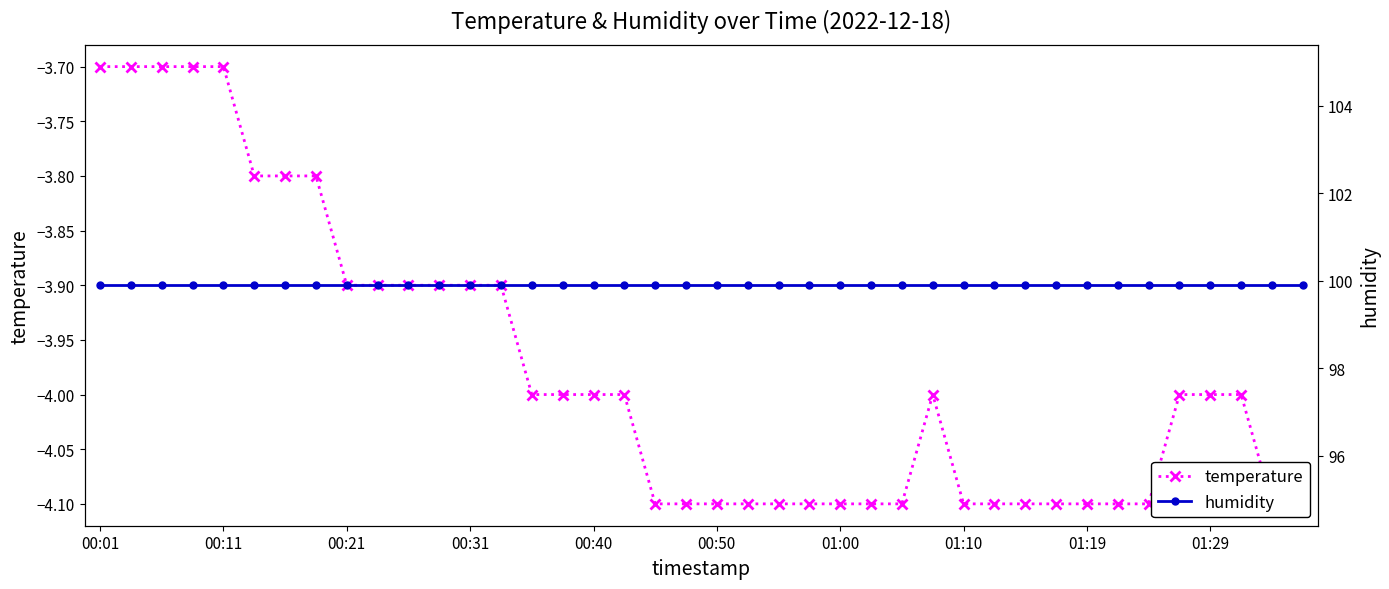

How many lines are shown in the chart?

2